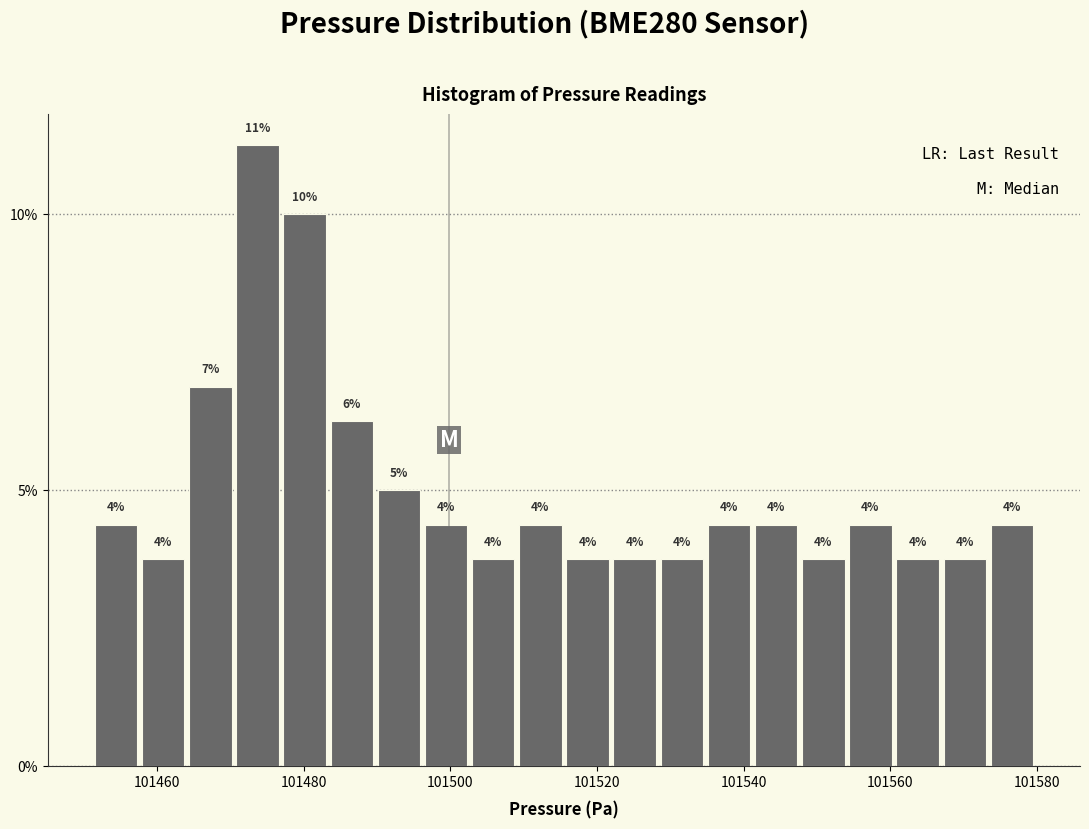

Read against the x-axis, roughly where is the centre of the tallest bar?

101474